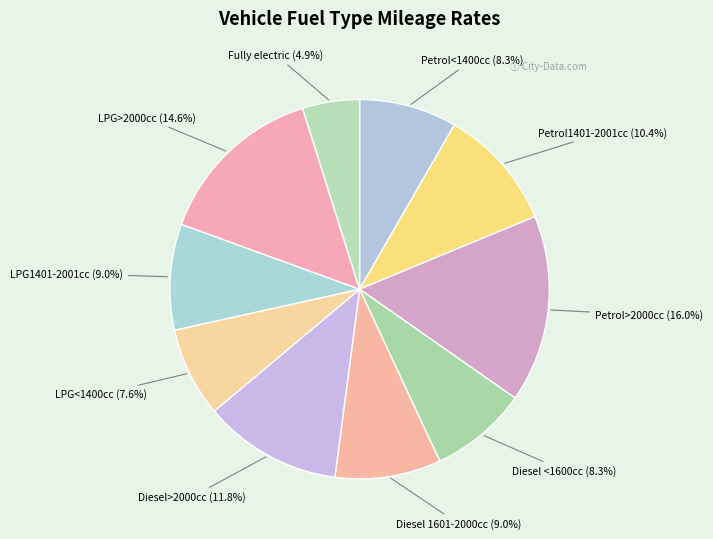

How many slices are in this pie chart?

10